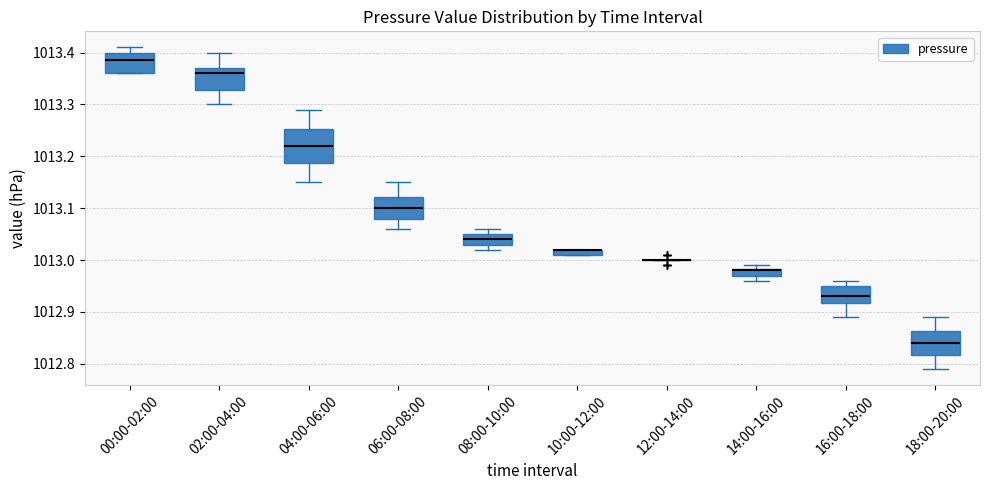

Which box is the tallest, from its lower edge to its upper edge?

04:00-06:00